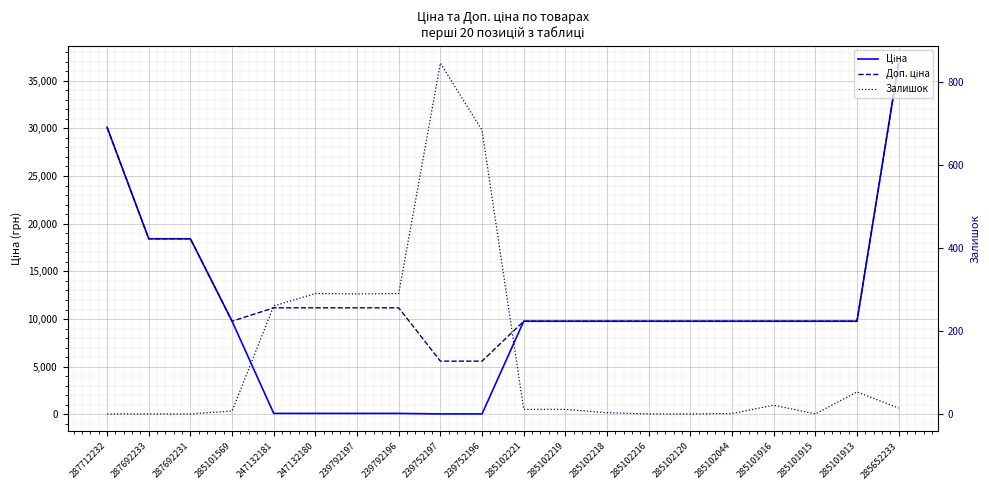

At 239792196, list the series in order from smallest to largest.

Ціна, Залишок, Доп. ціна